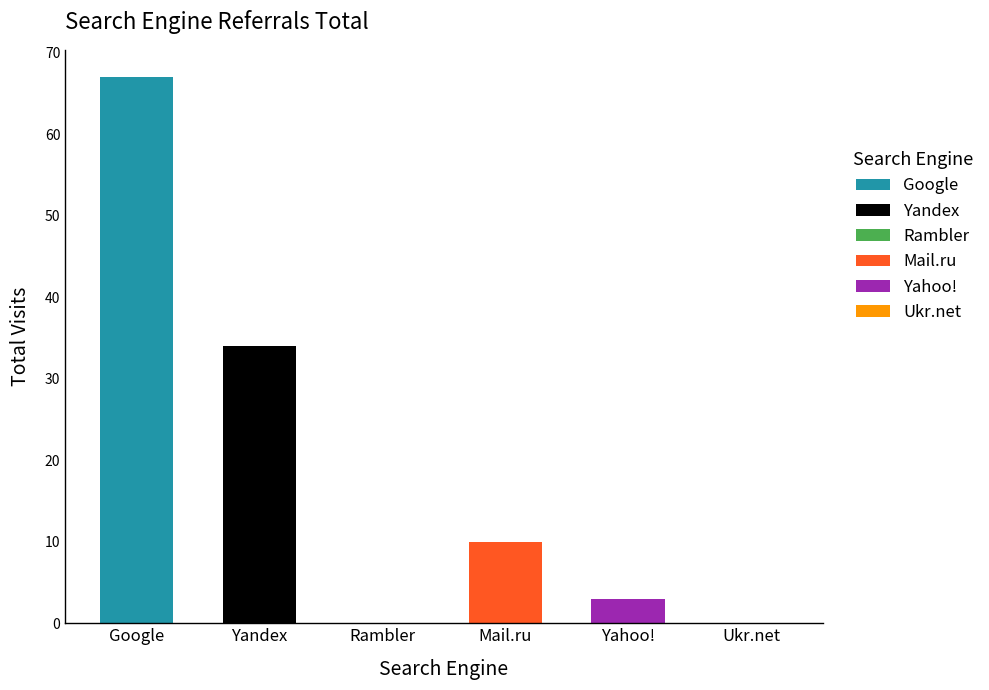

Rank the categories by value from lowest to highest.

Rambler, Ukr.net, Yahoo!, Mail.ru, Yandex, Google